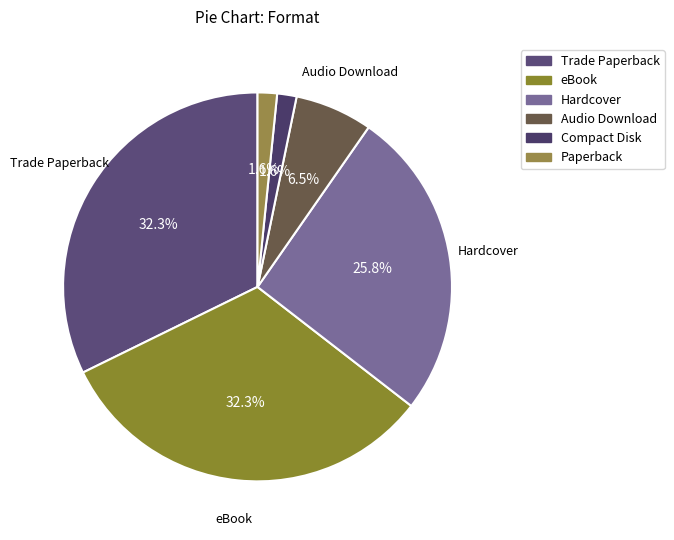

Rank the categories by value from lowest to highest.

Compact Disk, Paperback, Audio Download, Hardcover, Trade Paperback, eBook